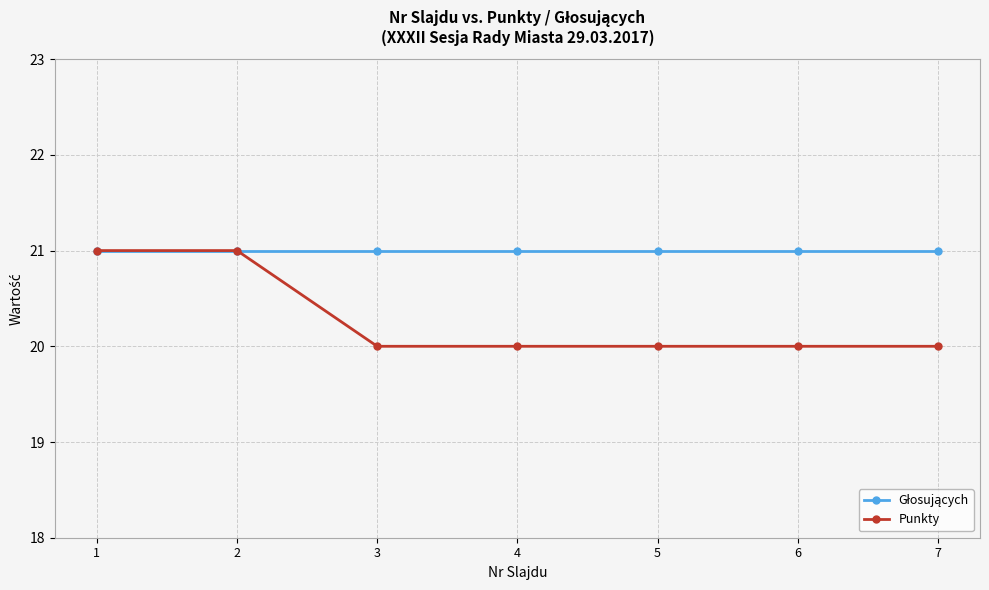

What is the maximum value shown in the chart?

21